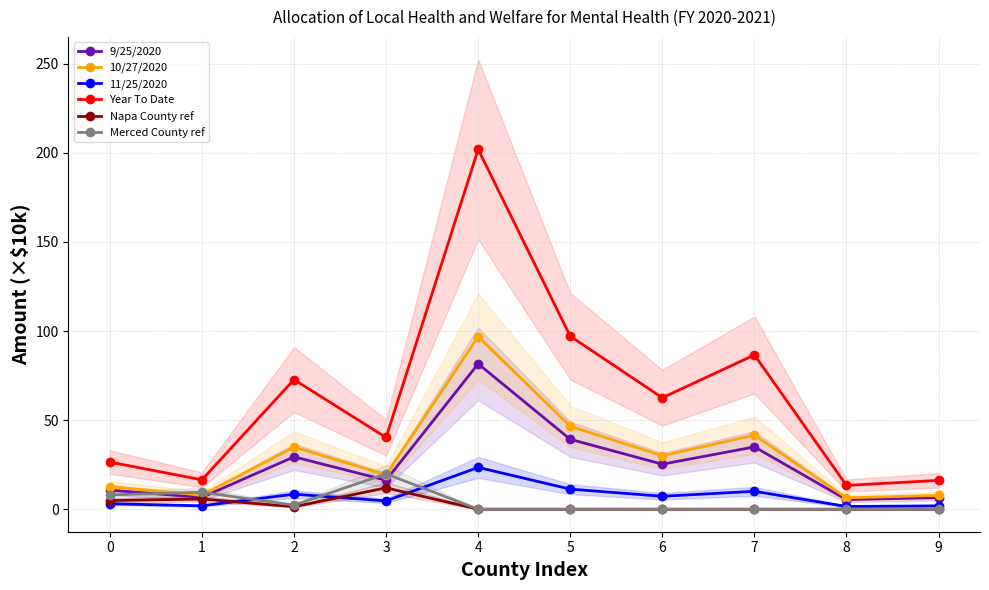

How many data points in 11/25/2020 are above 7?

5